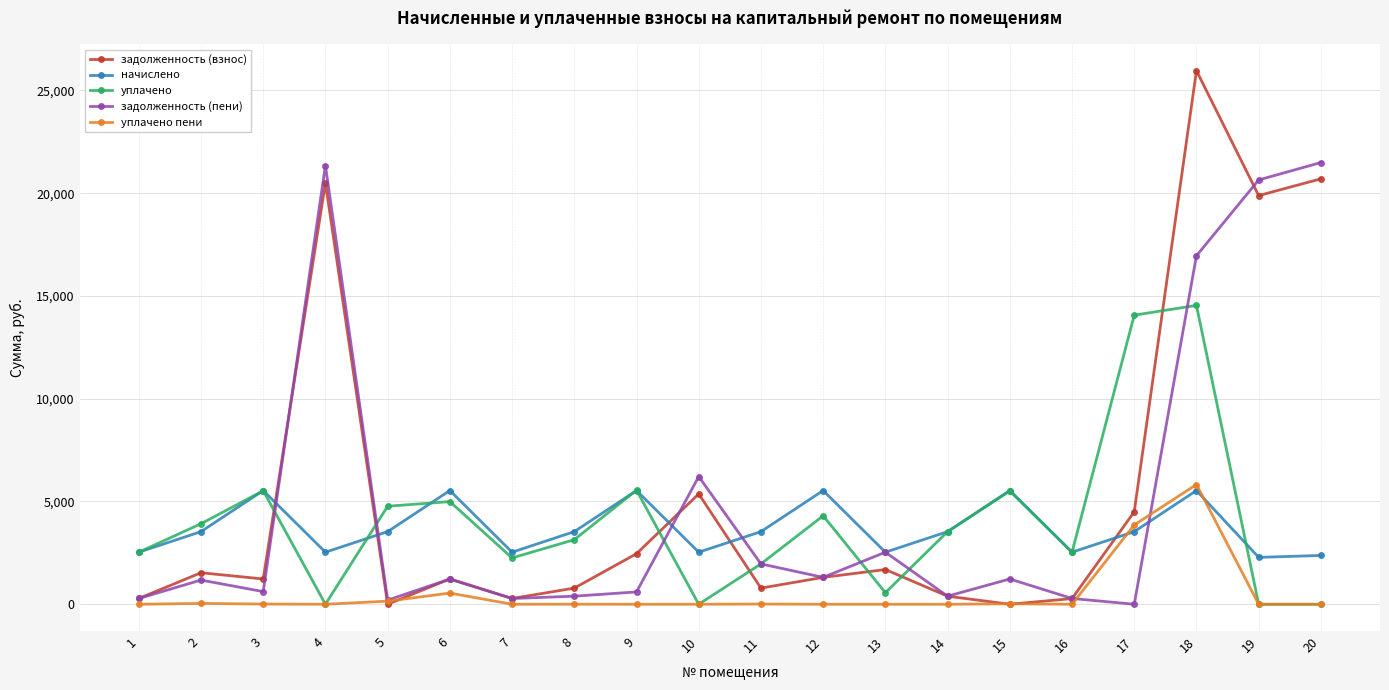

True or false: начислено has a value of 639.9 at 20.

False